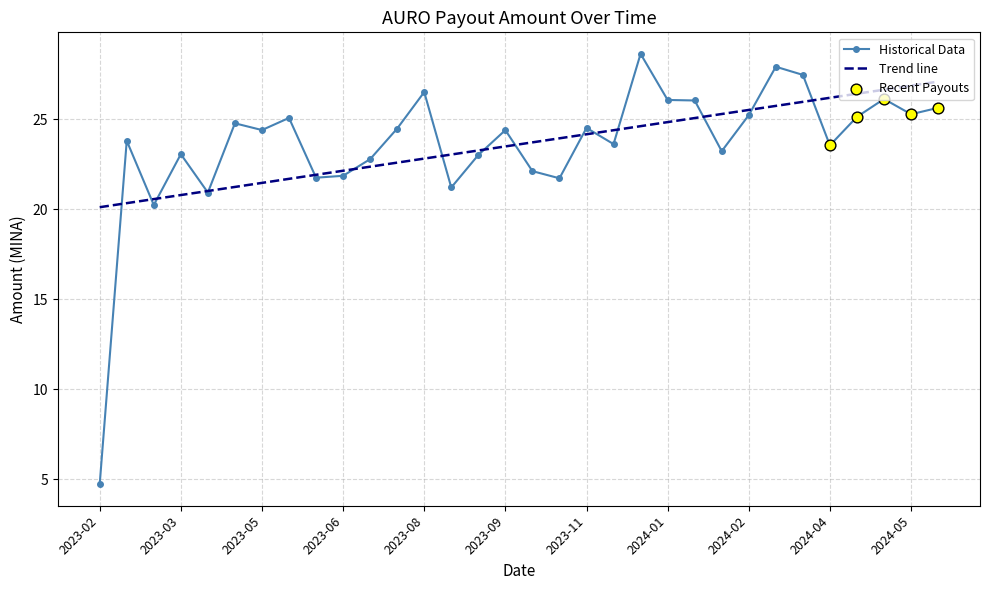

Which series has the widest spread of values?

Historical Data